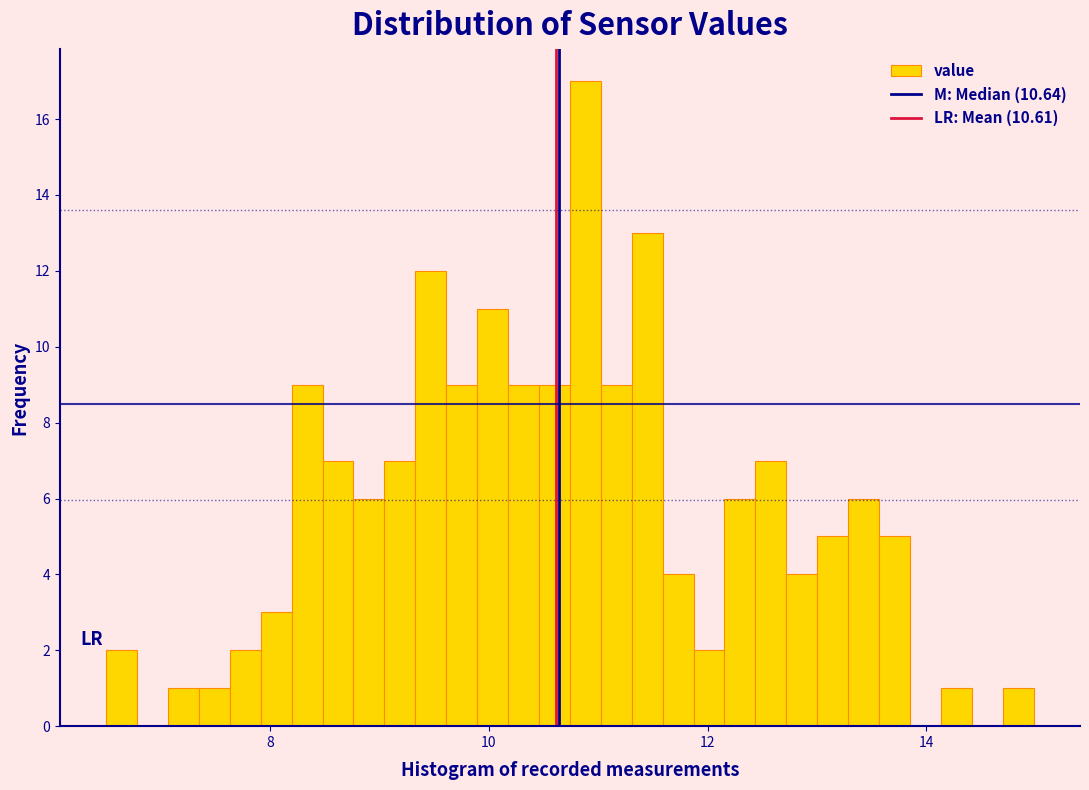

Read against the x-axis, roughly where is the centre of the tallest bar?

10.8